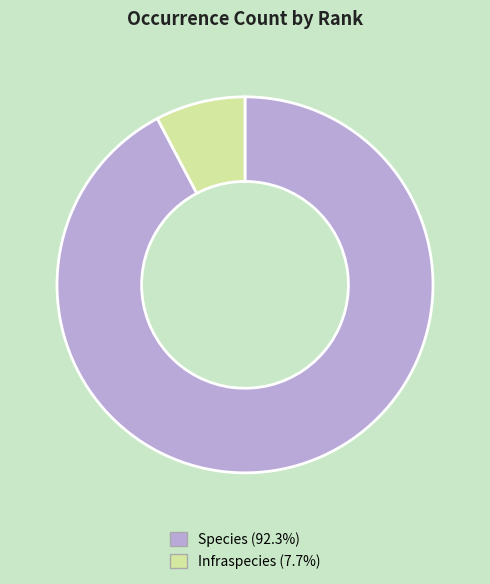

True or false: Species accounts for 92% of the total.

True